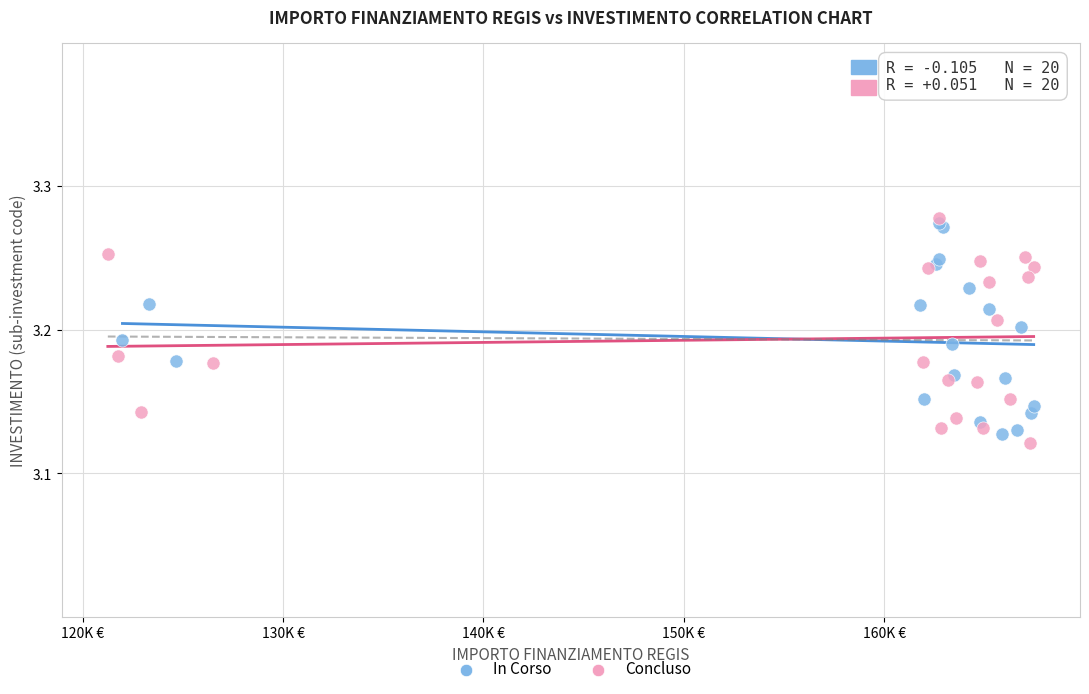

Which series contains the lowest Y value?

Concluso